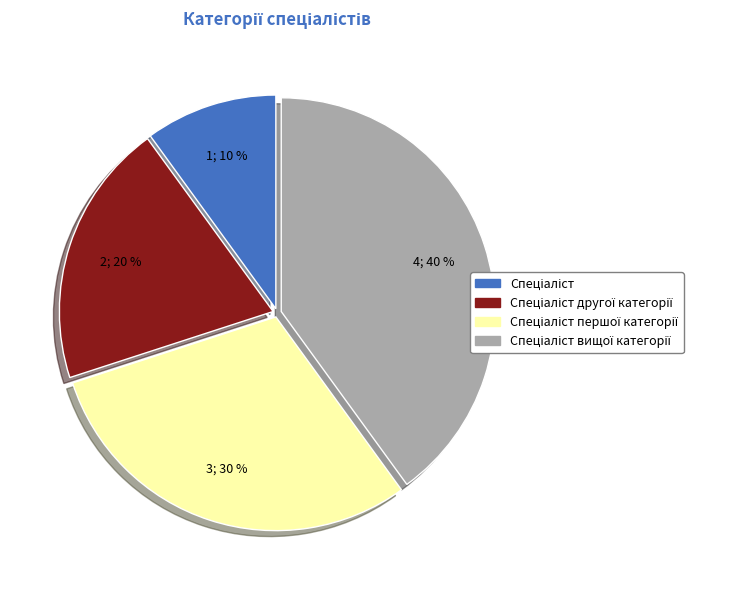

Count the number of slices in the pie.

4